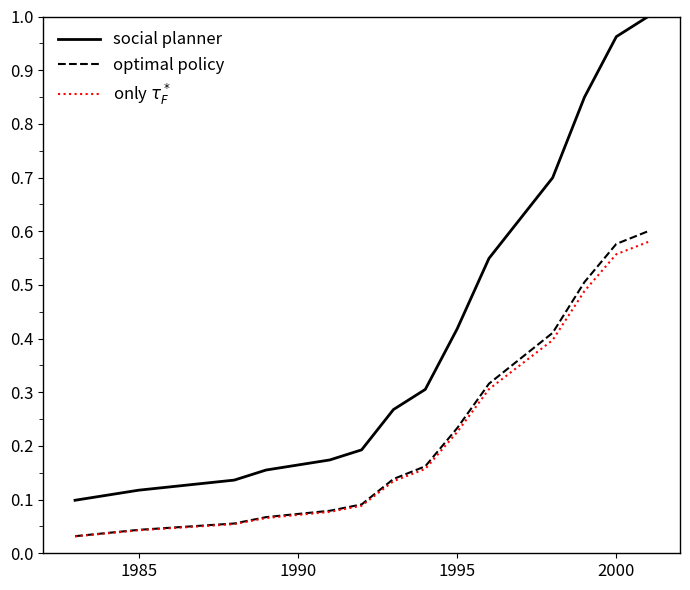

True or false: social planner and optimal policy cross at least once.

False